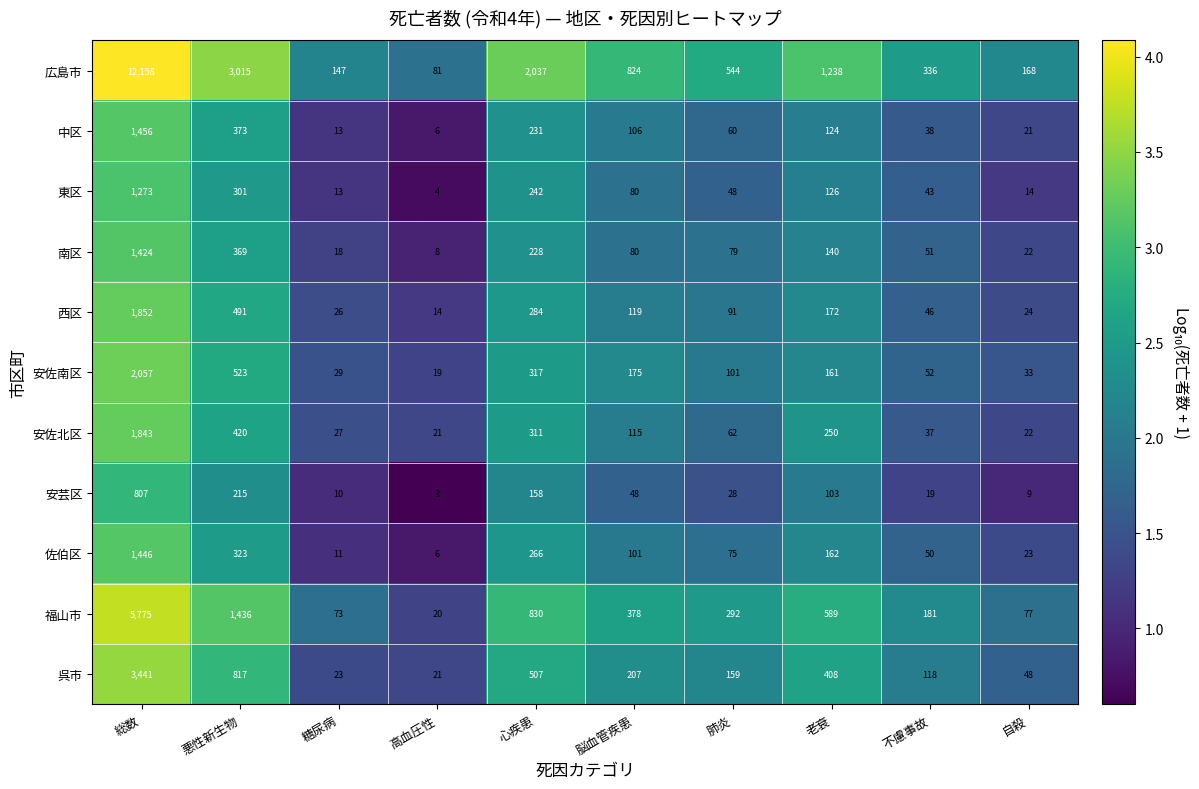

Rank the series at 不慮事故 from lowest to highest value.

安芸区, 安佐北区, 中区, 東区, 西区, 佐伯区, 南区, 安佐南区, 呉市, 福山市, 広島市